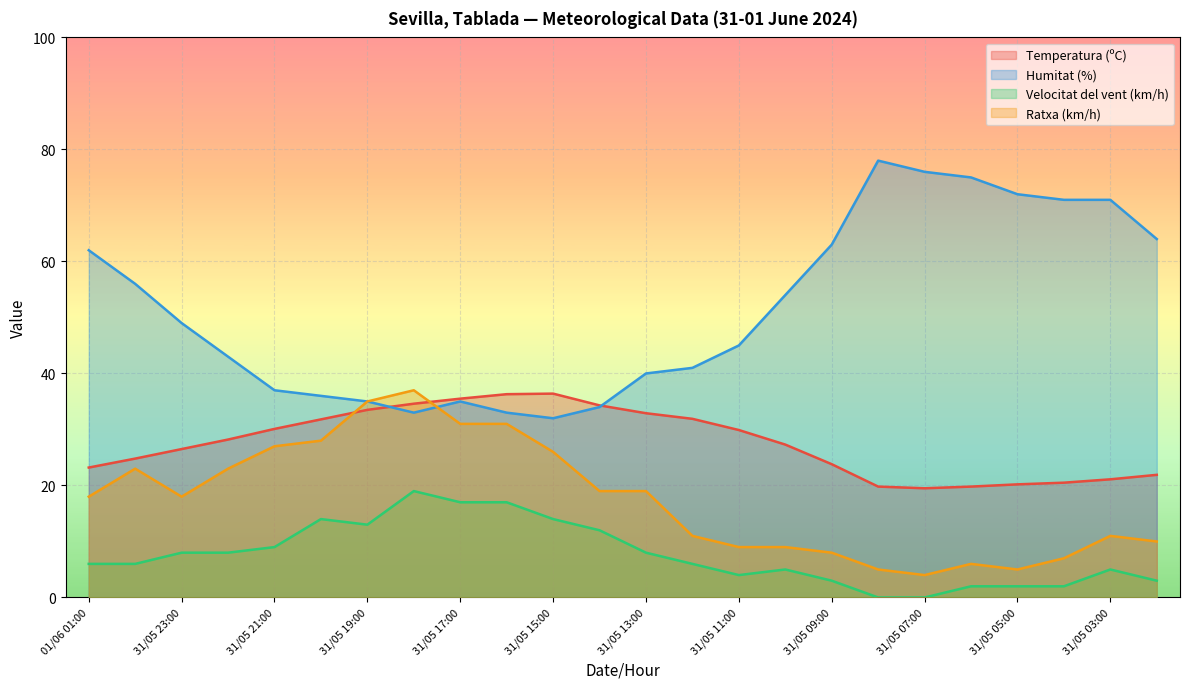

List the series in order of their peak value, highest first.

Humitat (%), Ratxa (km/h), Temperatura (ºC), Velocitat del vent (km/h)